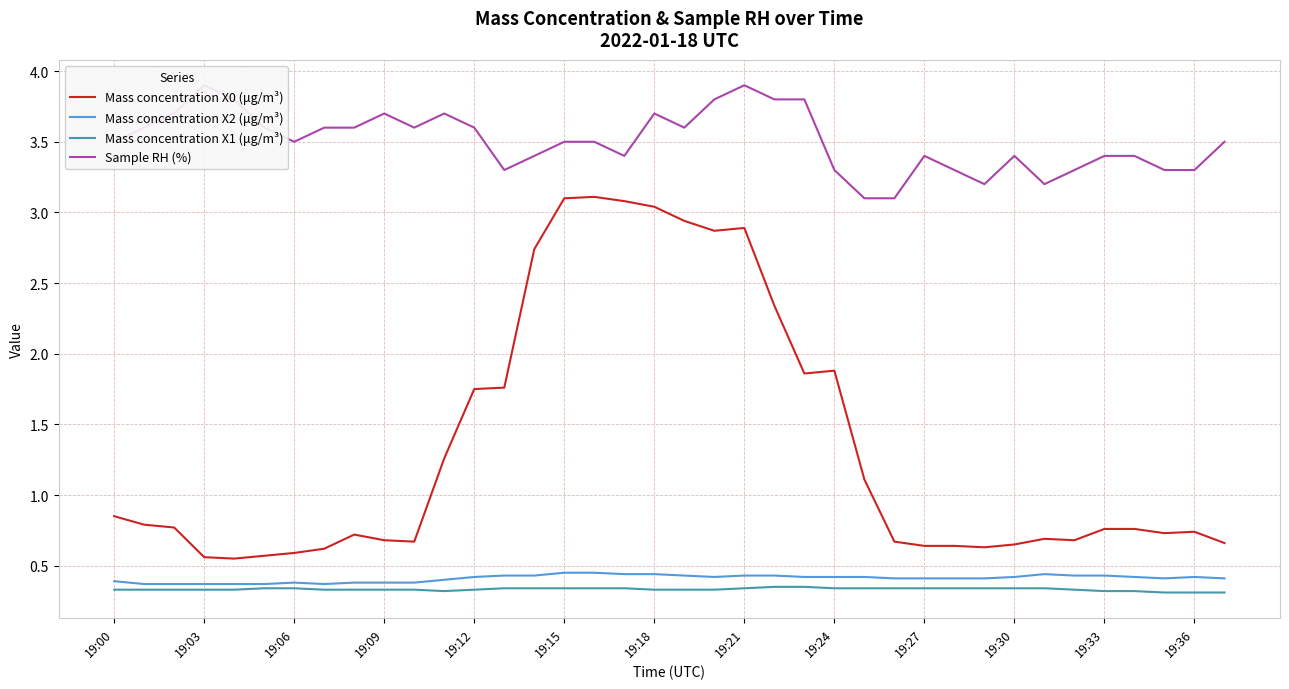

At how many categories does at least one series exceed 2?

38